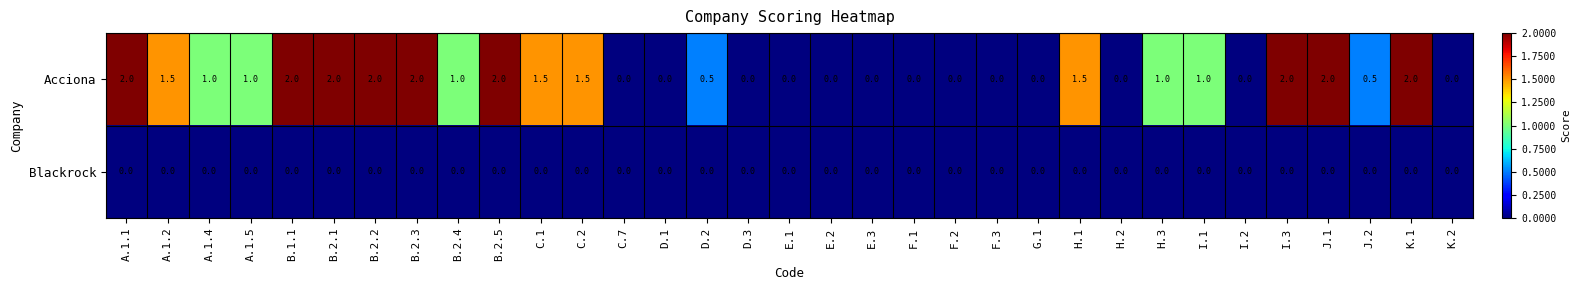

Between F.3 and J.1, which series saw the biggest shift?

Acciona